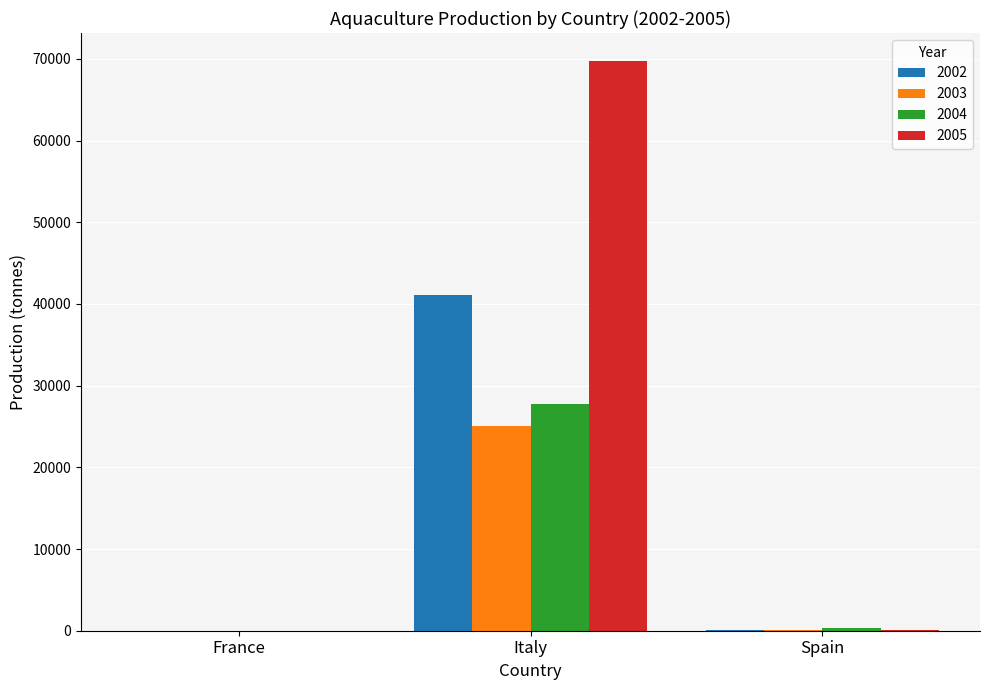

Where is 2002 nearest to the value 20578?

Spain